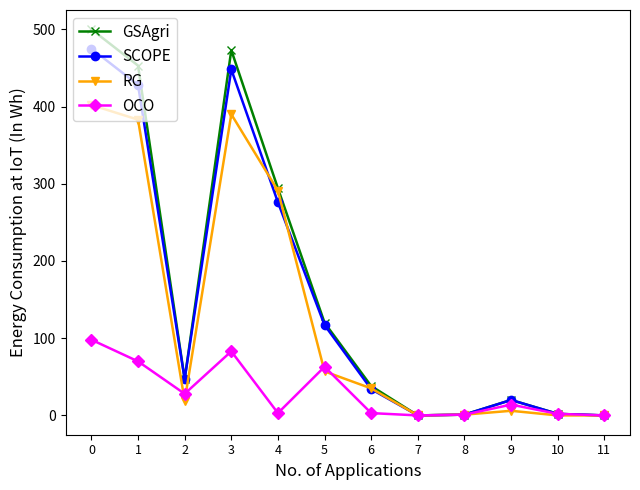

What is the spread (max minus min) of values at 3?

390